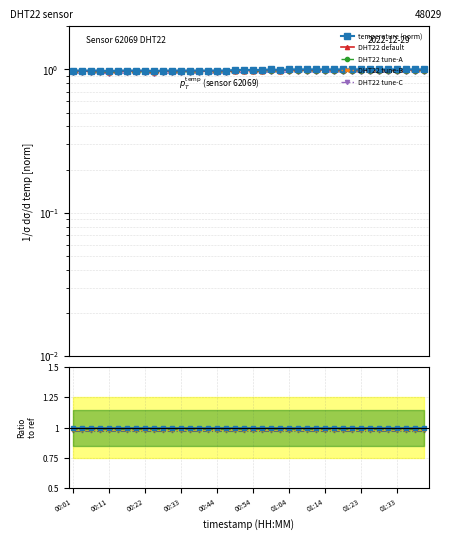

At which label is DHT22 tune-C closest to 0?

00:01